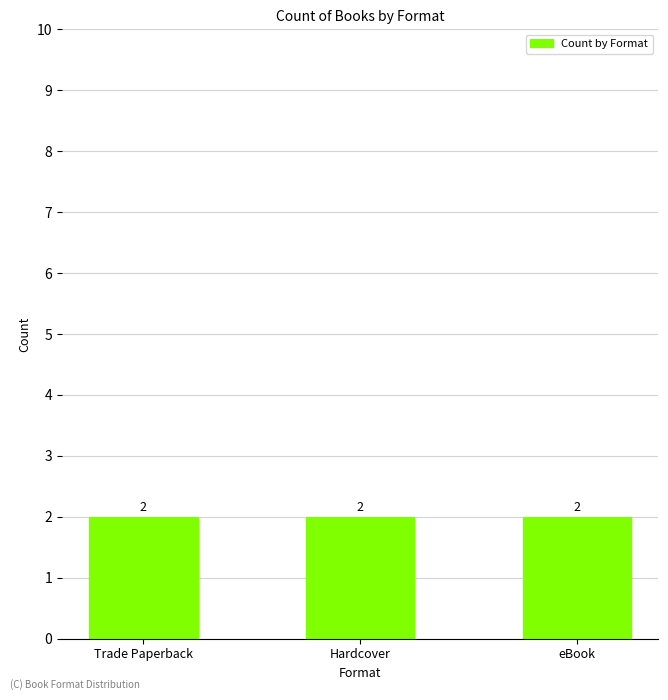

Where is the data nearest to the value 227334114?

eBook